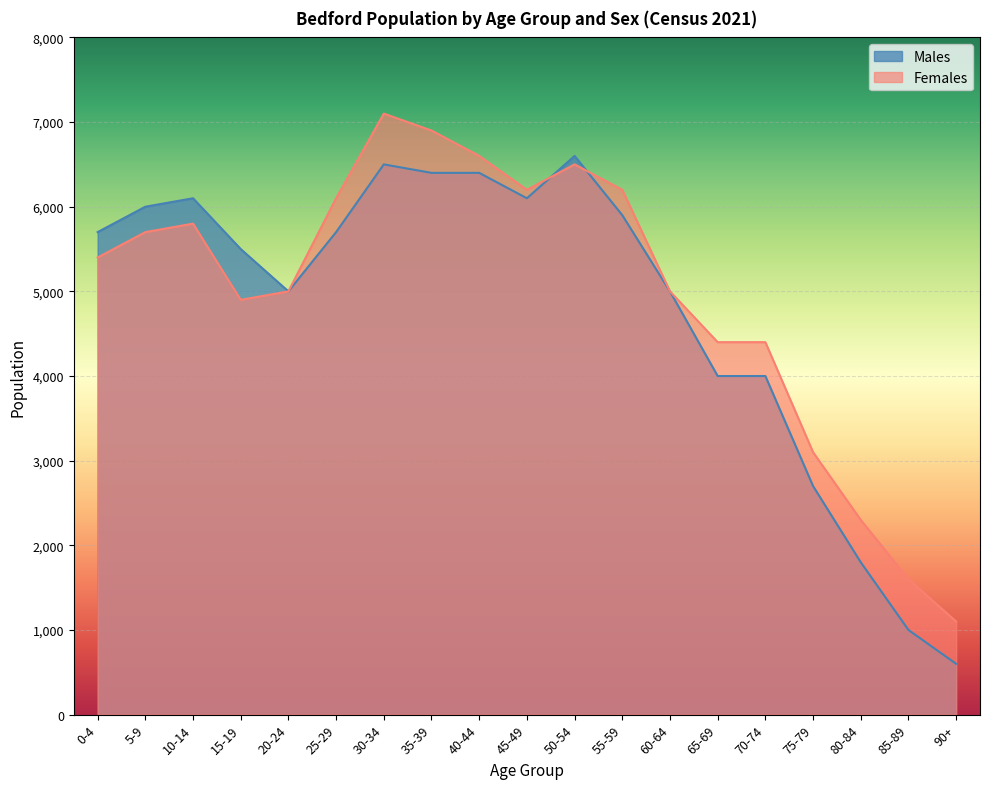

Which category has the lowest value in the Females series?

90+